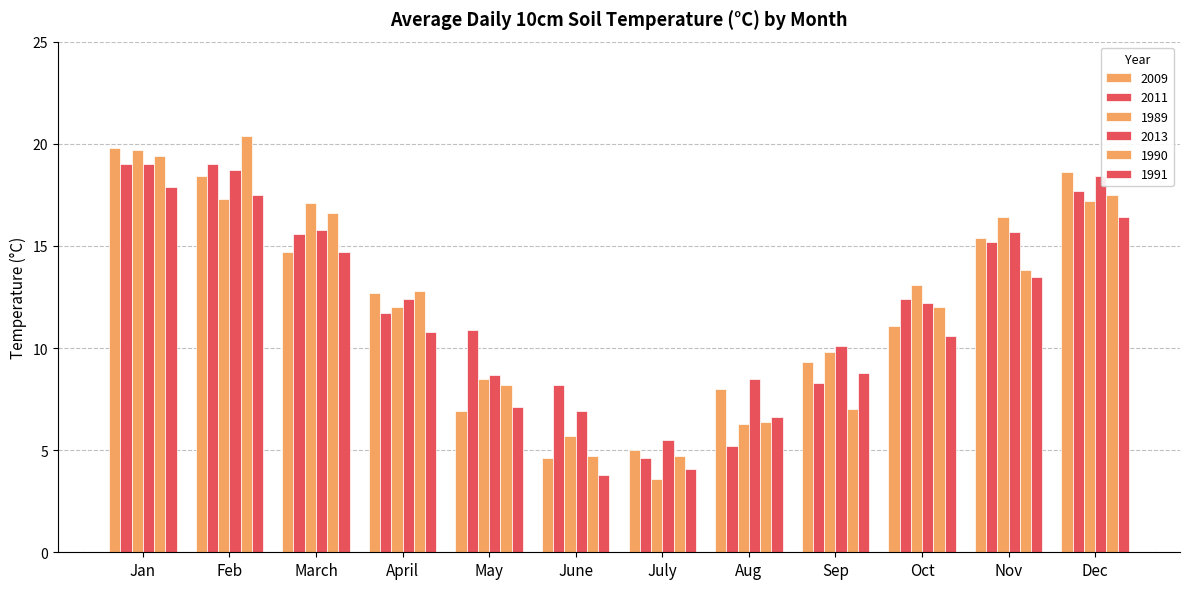

Rank the series at Nov from lowest to highest value.

1991, 1990, 2011, 2009, 2013, 1989